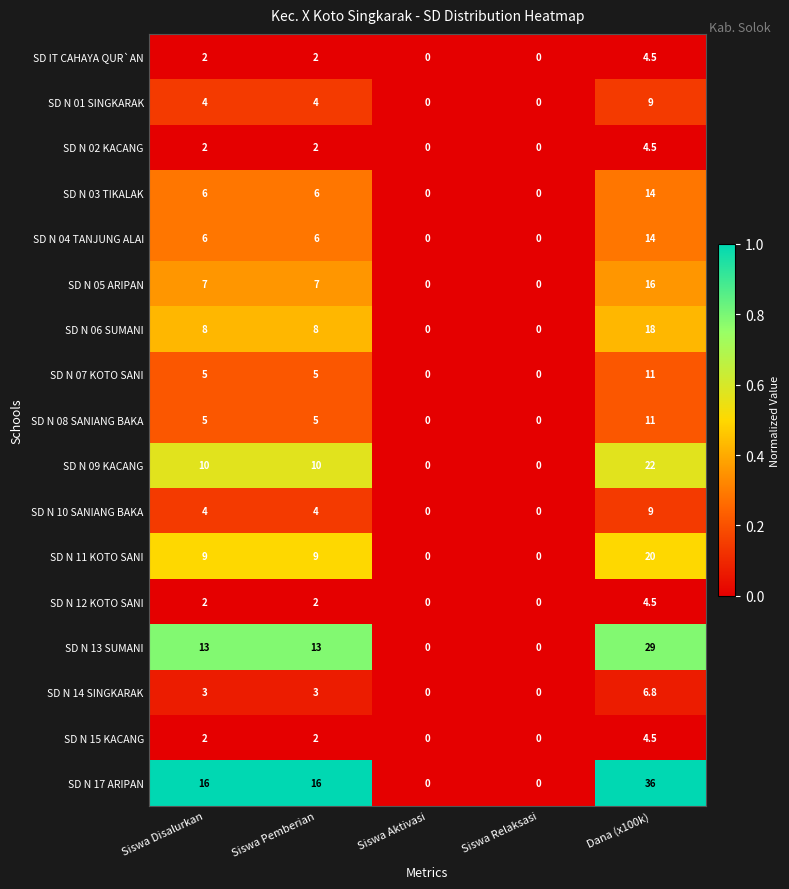

What is the spread (max minus min) of values at Siswa Disalurkan?

14.0